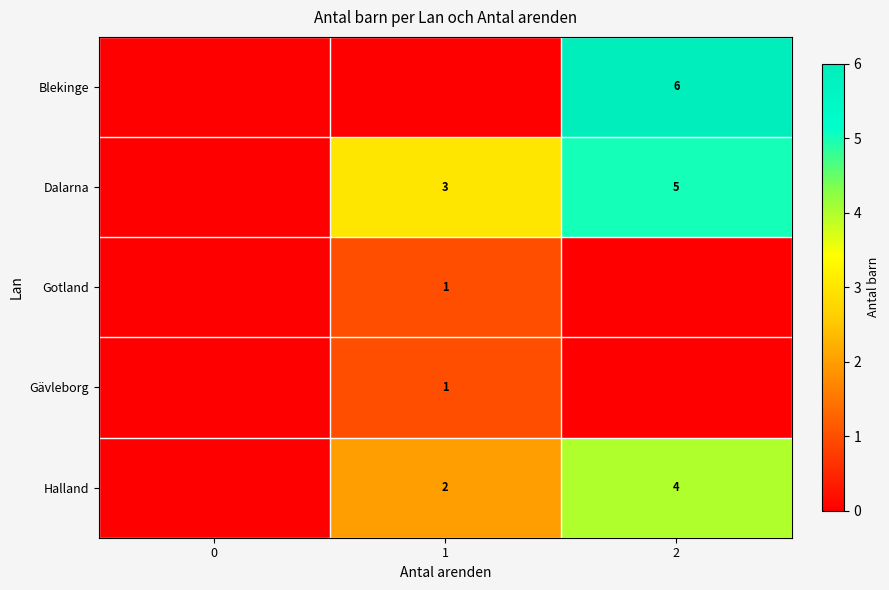

What is the total value across all series at 2?

15